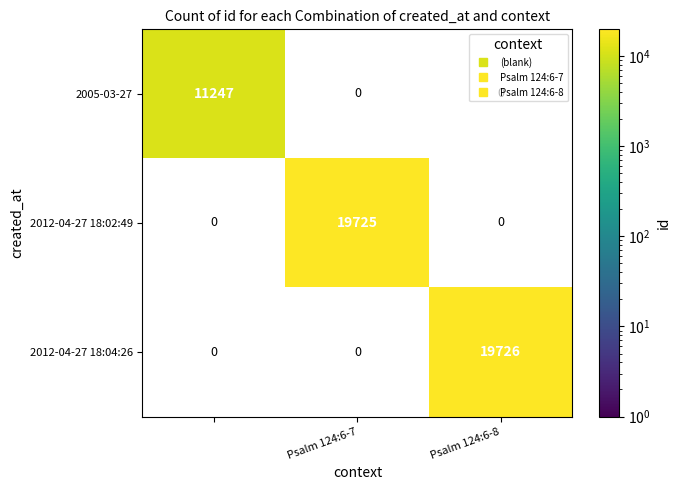

What is the greatest value displayed?

19726